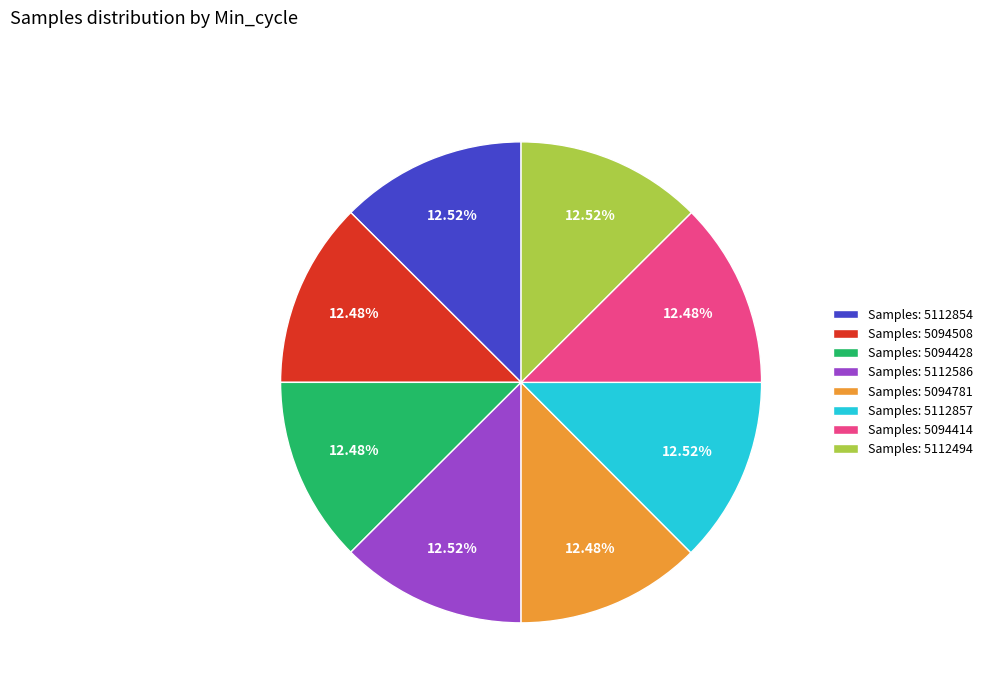

Do Samples: 5112494 and Samples: 5094414 together represent more than half of the pie?

No